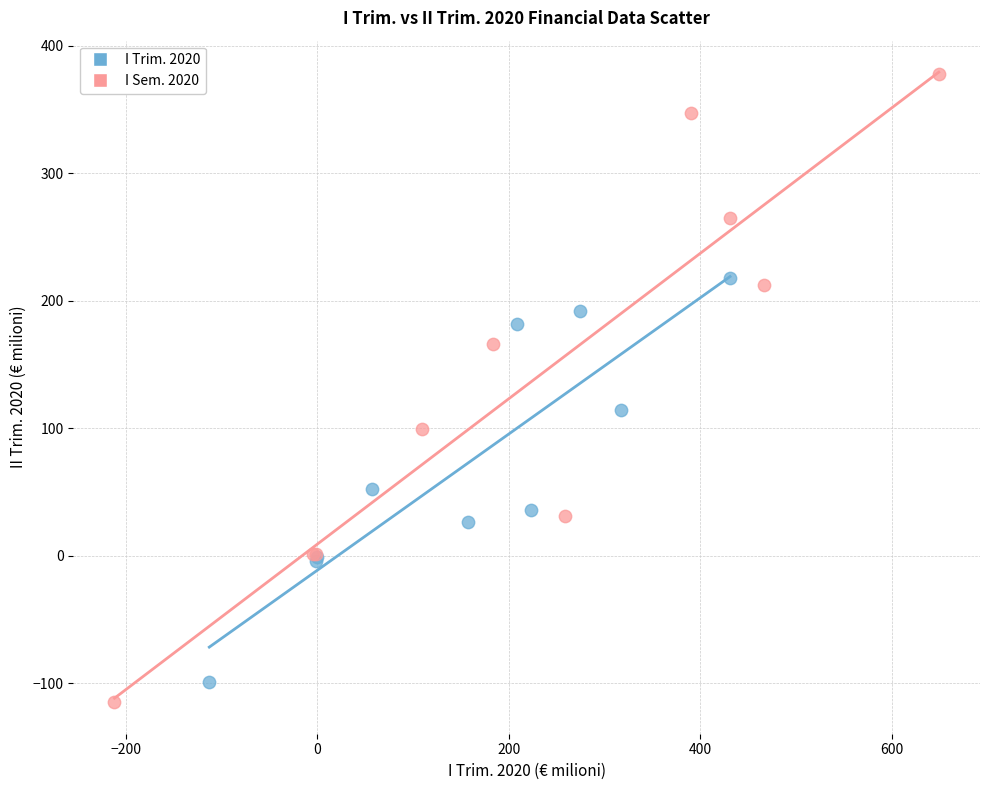

Which series reaches the maximum Y coordinate?

I Sem. 2020